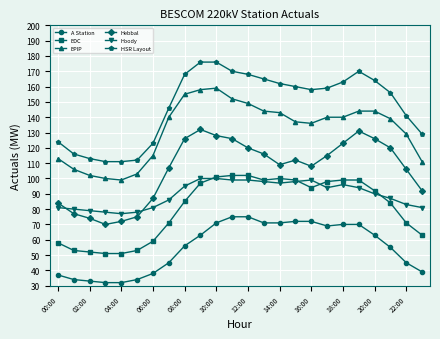

What is the greatest value displayed?

176